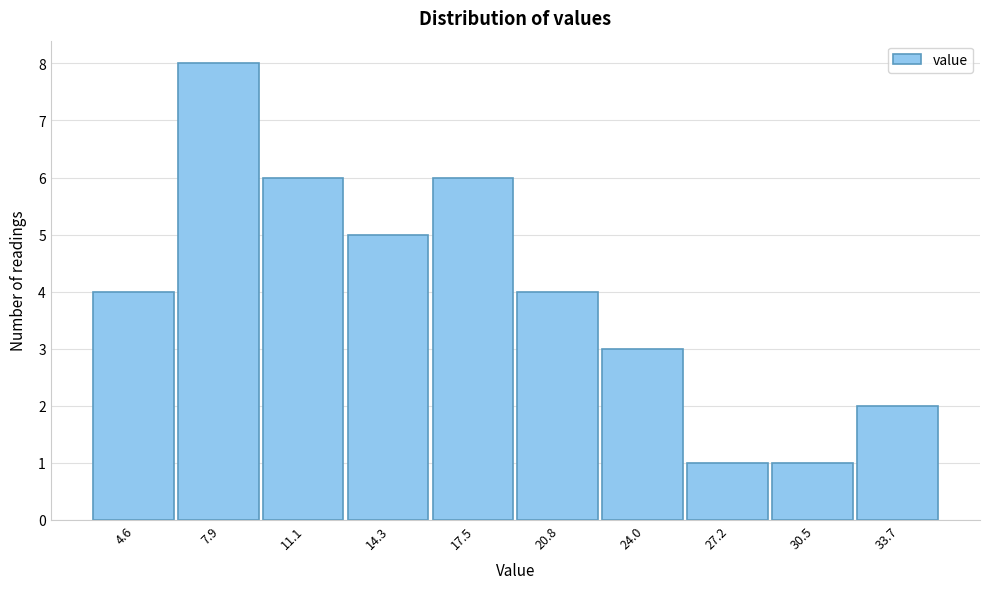

Reading left to right, extract all data points from this chart.

4	8	6	5	6	4	3	1	1	2